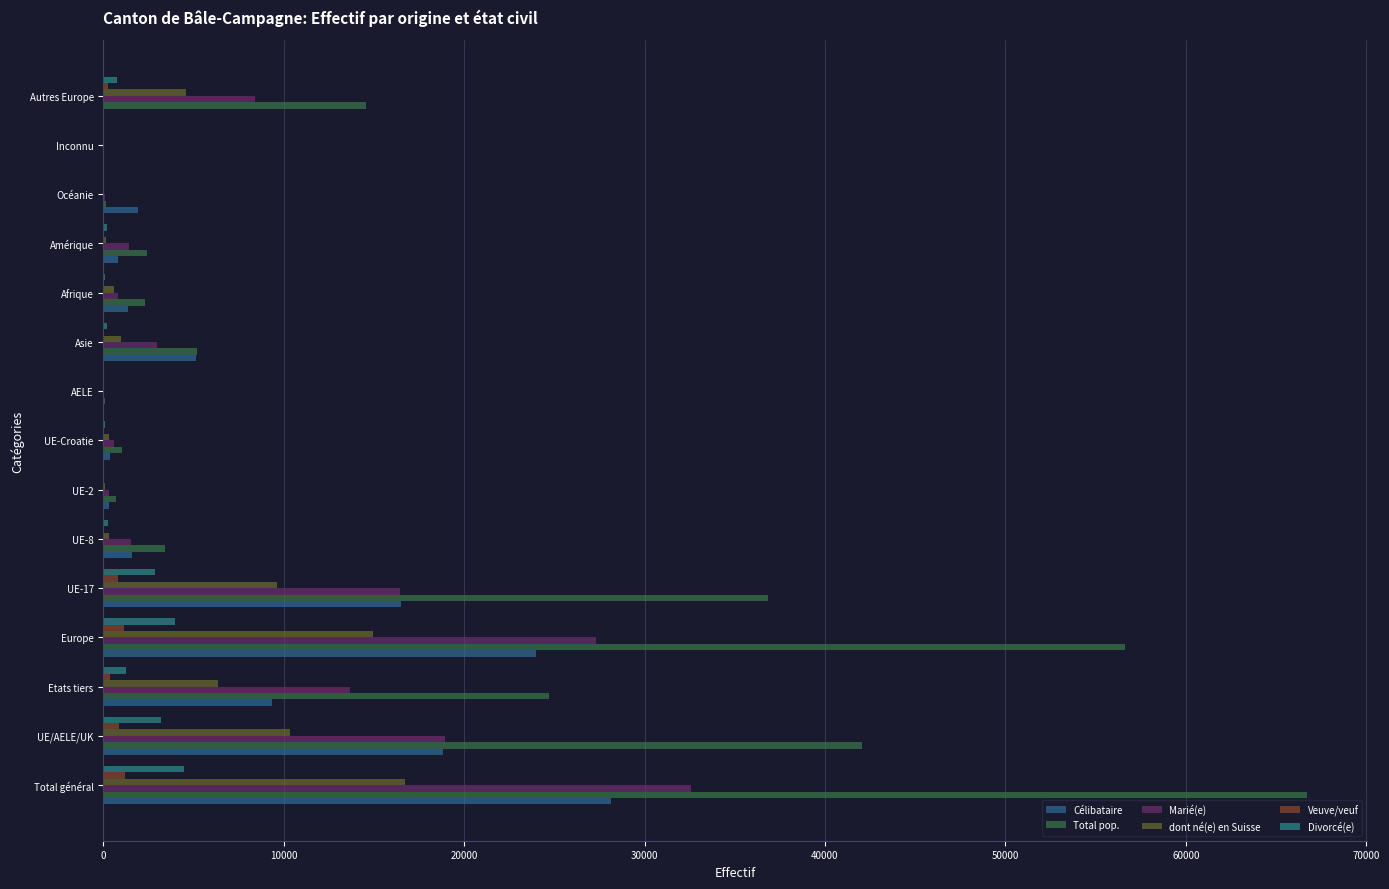

How many categories are shown in the chart?

15